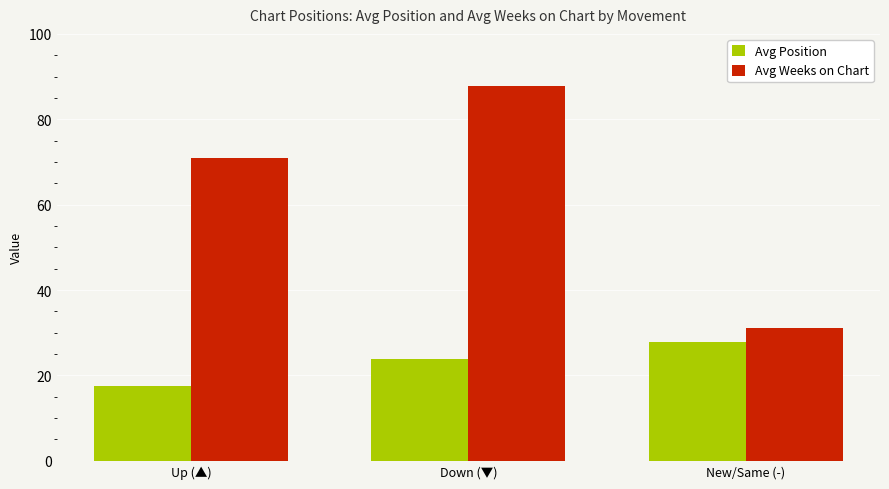

What are all the series names shown in the legend?

Avg Position, Avg Weeks on Chart